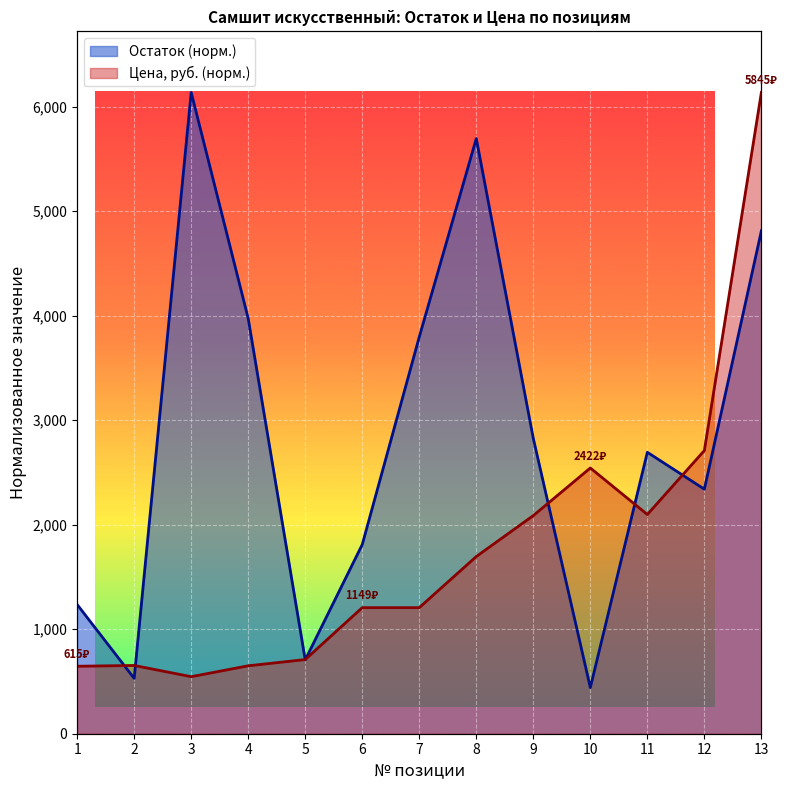

Where is Остаток nearest to the value 3289?

9